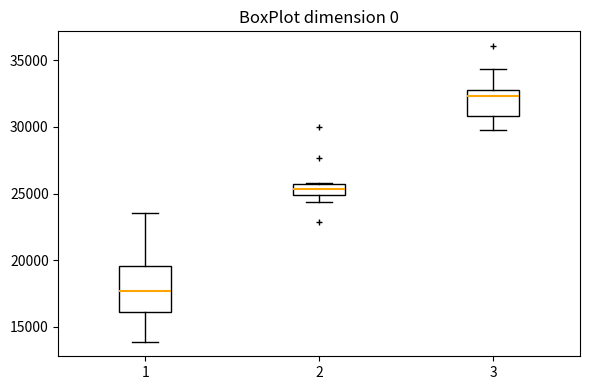

Which box has the highest median line?

3